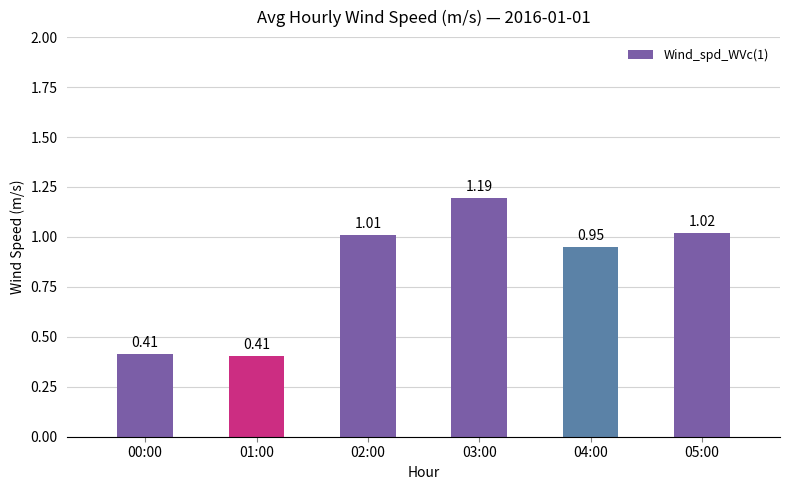

Are the bars grouped side by side (vs. stacked)?

No